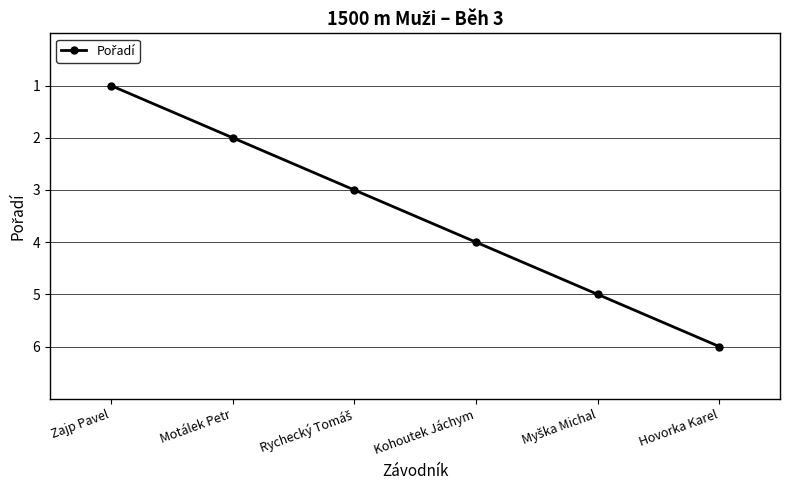

What is the sum of the values at Hovorka Karel and Motálek Petr?

8